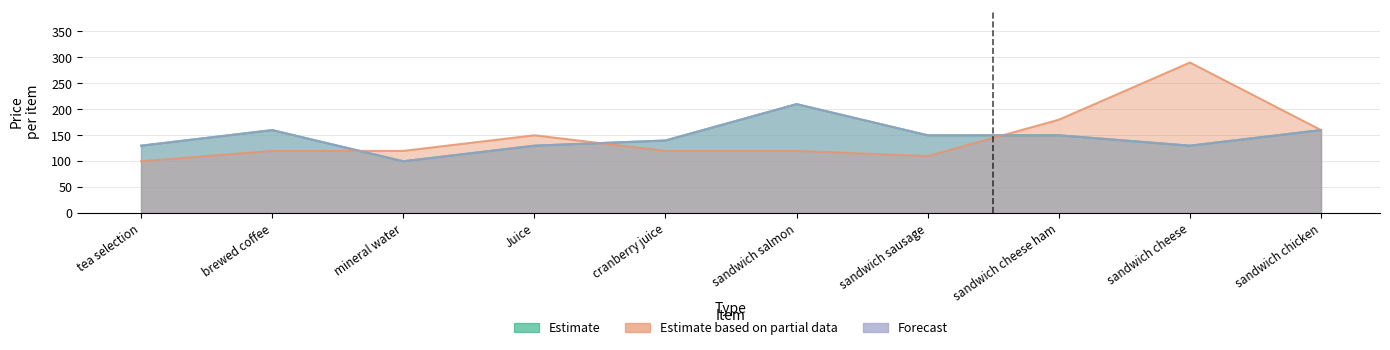

What is the label of the 1st point from the right?

sandwich chicken